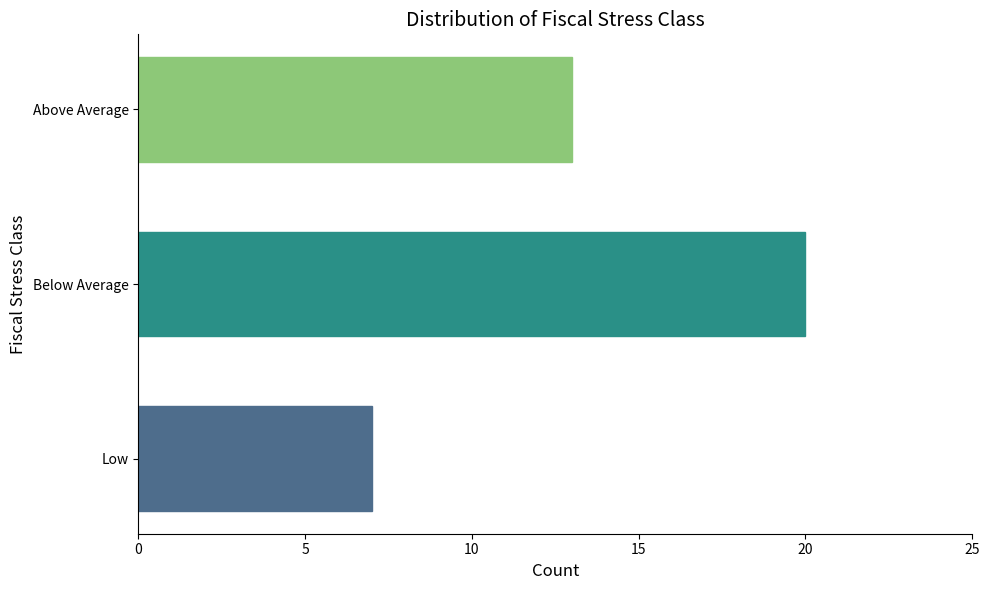

At which category does the chart reach its peak across all series?

Below Average